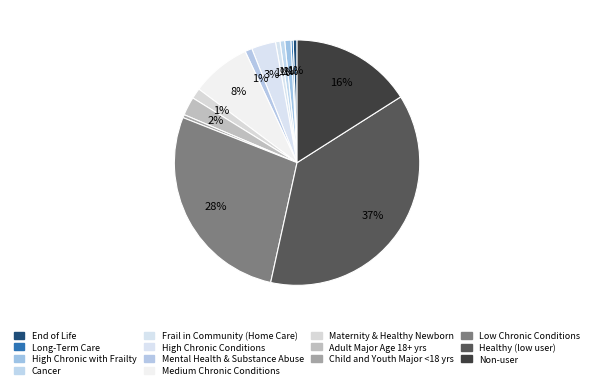

Do Low Chronic Conditions and Maternity & Healthy Newborn together represent more than half of the pie?

No